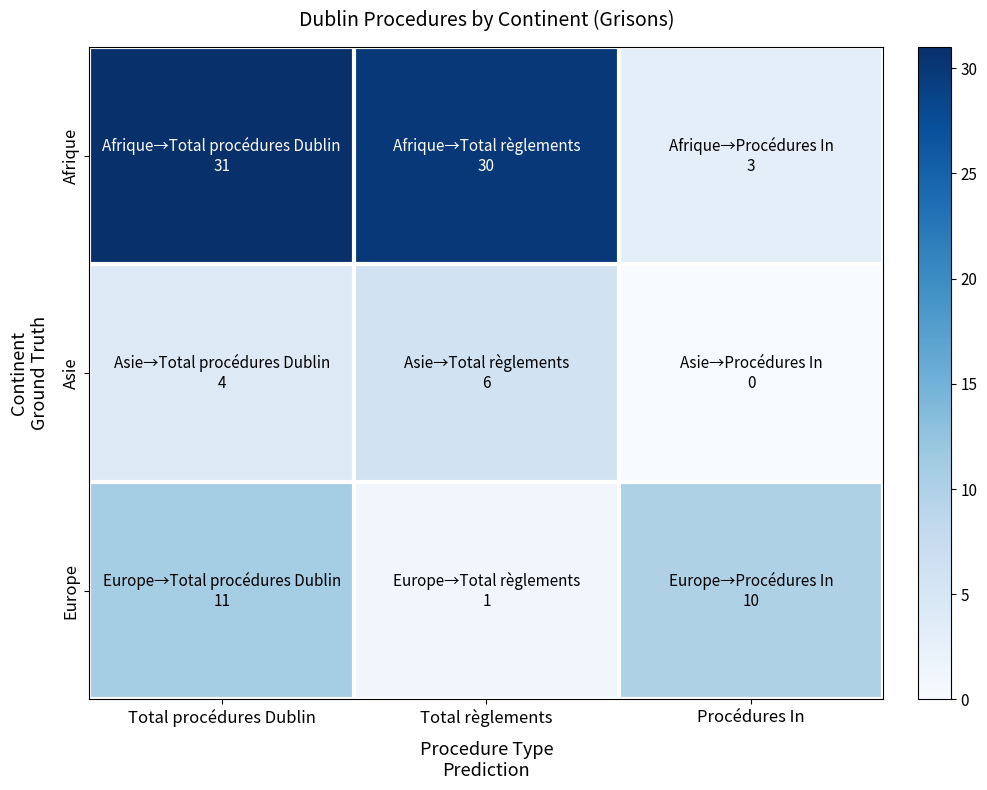

At Procédures In, list the series in order from smallest to largest.

Asie, Afrique, Europe